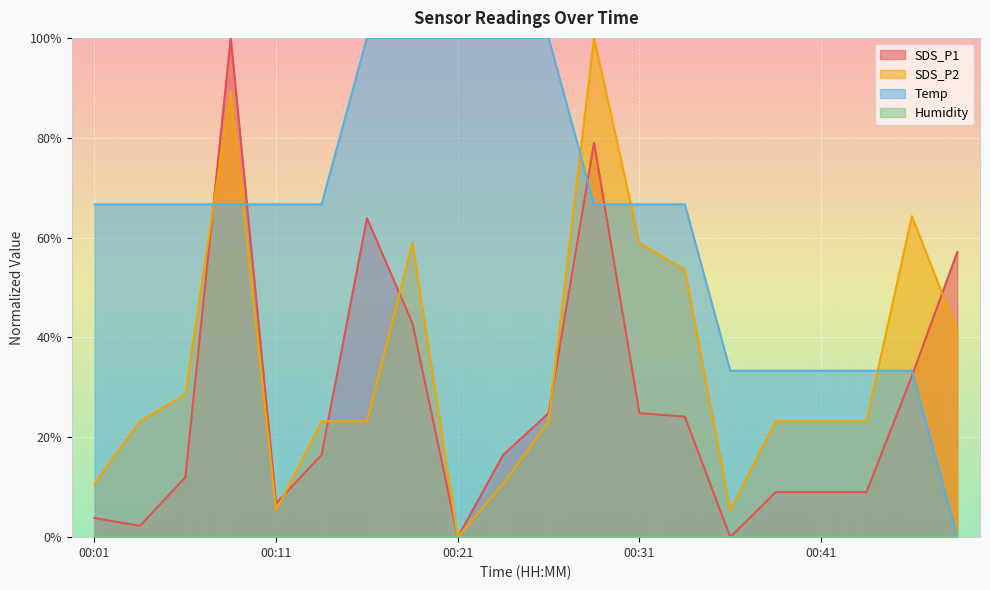

How many intersections are there between Temp and SDS_P1?

5